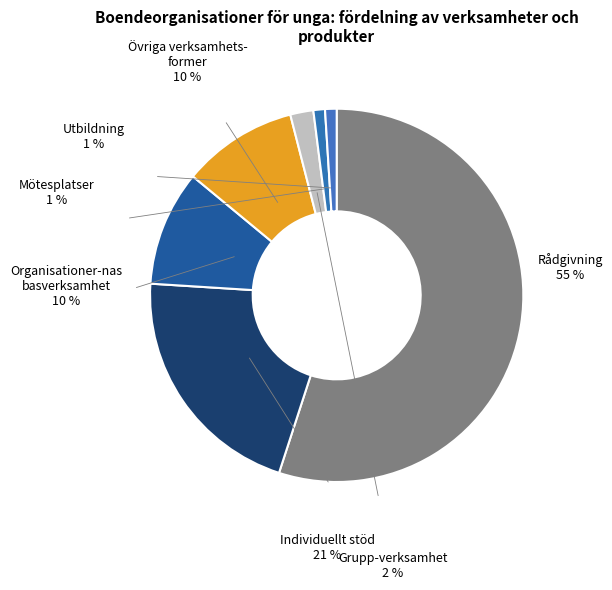

To the nearest percent, what is the average slice percentage?

14%